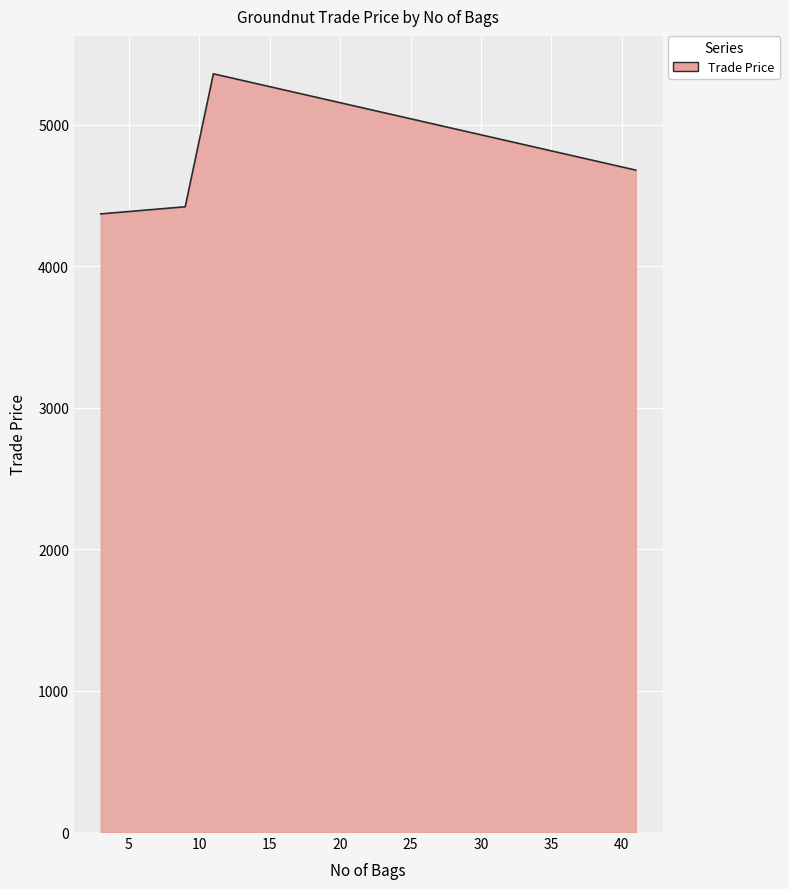

How many interior local peaks (higher than both neighbors) does the data have?

1